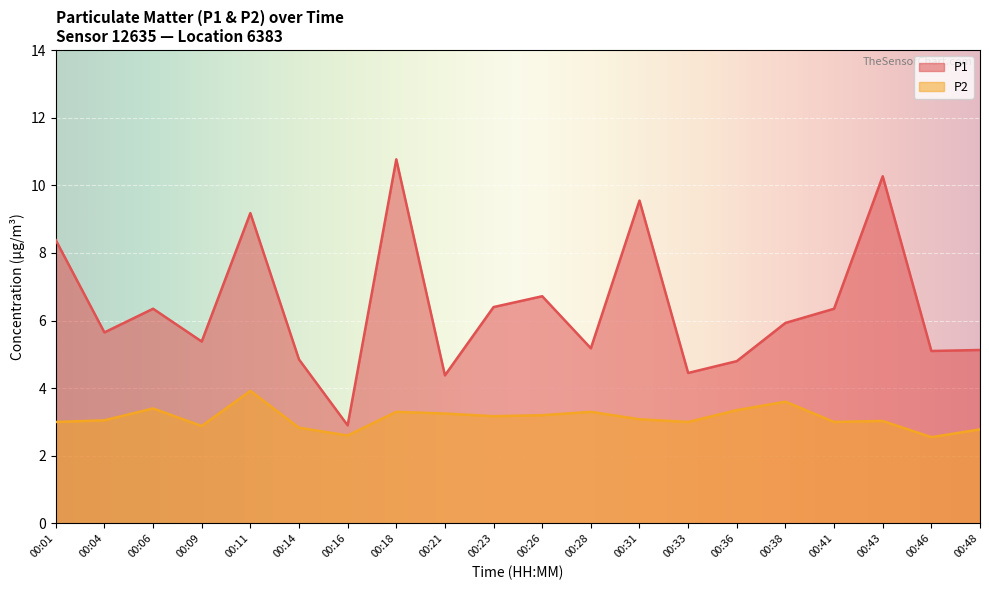

Read the P2 value at 00:11.

3.9